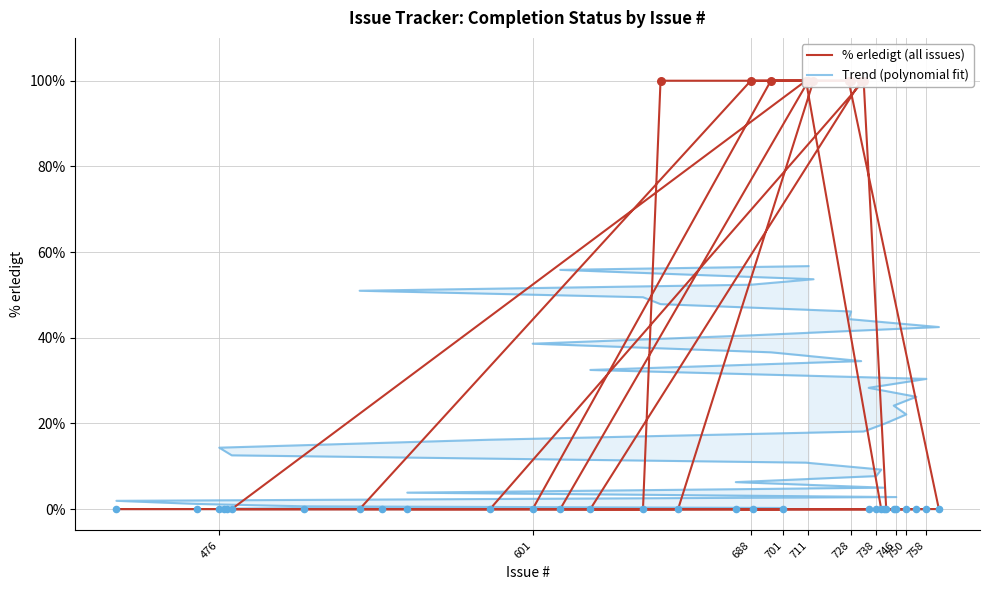

Which series has the largest Y range (max minus min)?

% erledigt (all issues)